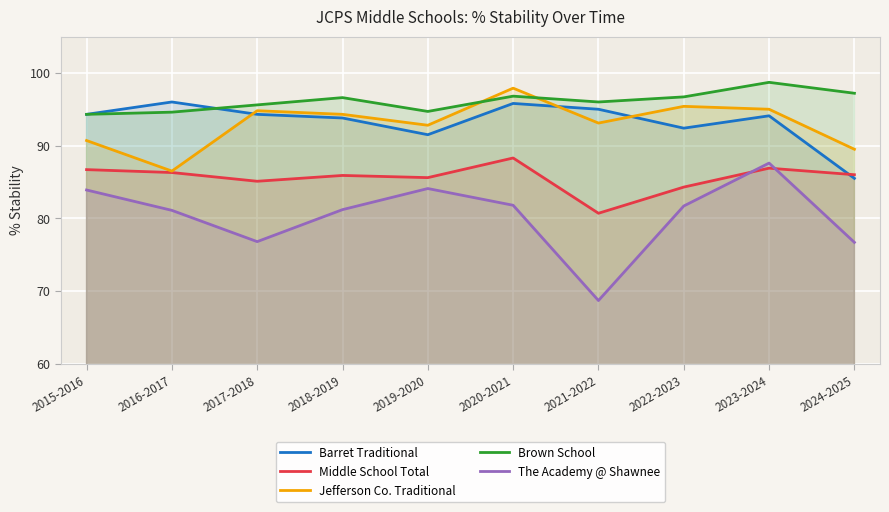

Read the Jefferson Co. Traditional value at 2017-2018.

94.8